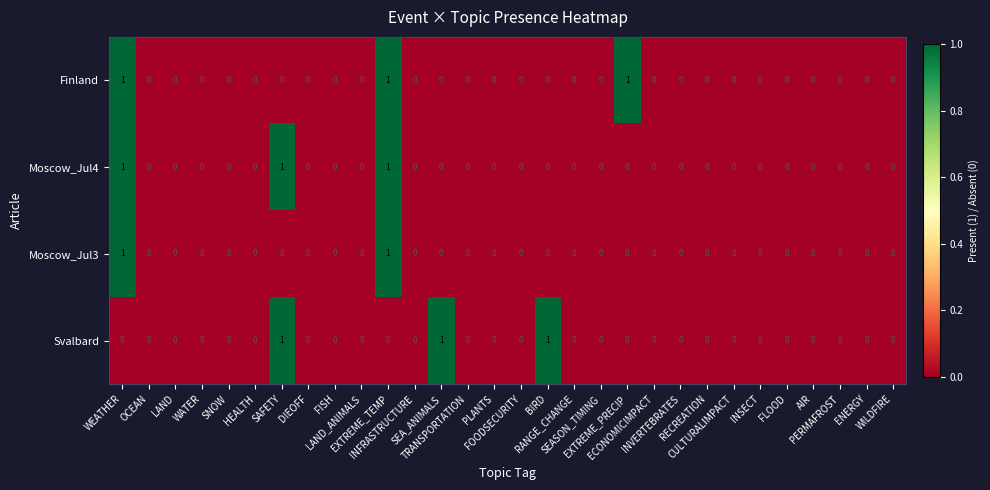

How many Svalbard values are between 0 and 1?

30